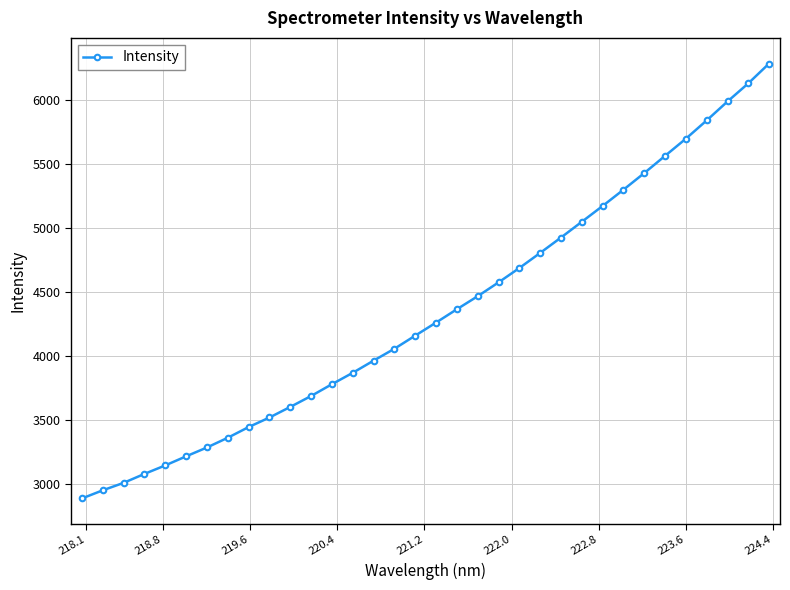

What is the value of the 33rd point from the left?

6126.9